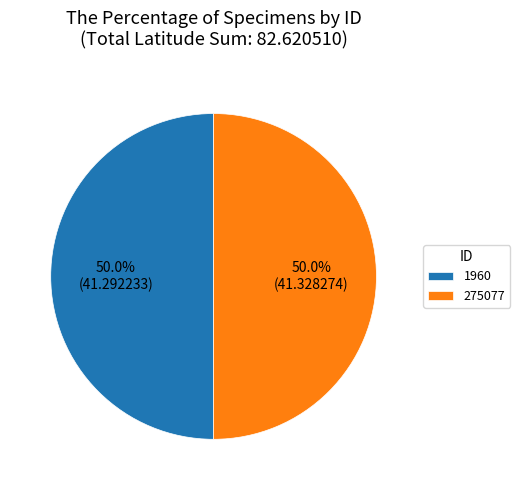

The 275077 slice represents 50% of the pie. True or false?

True